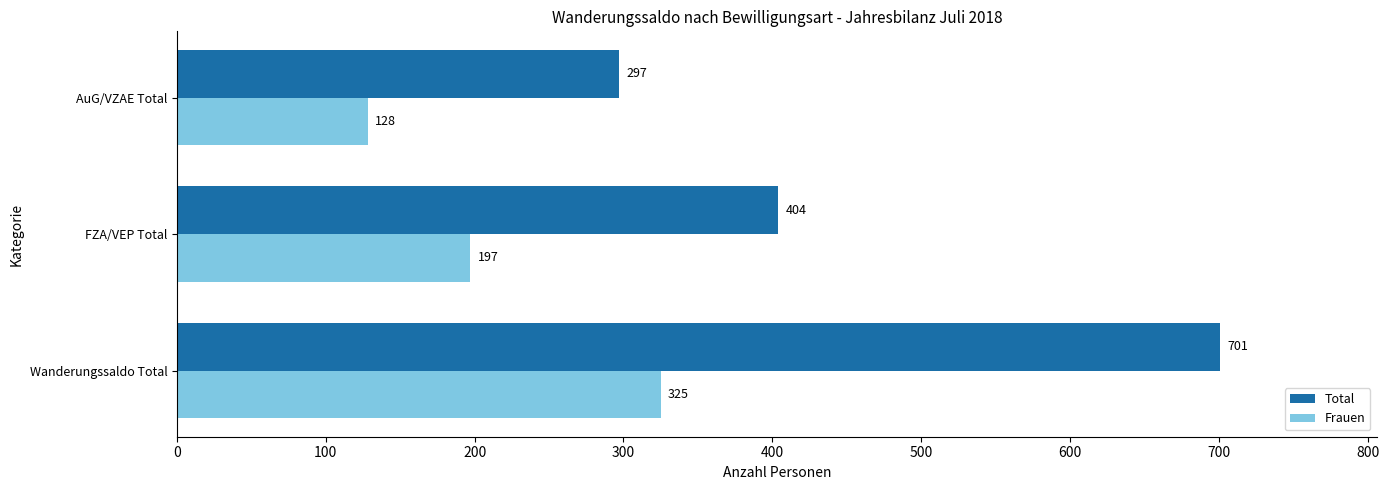

How many distinct data groups are displayed?

2